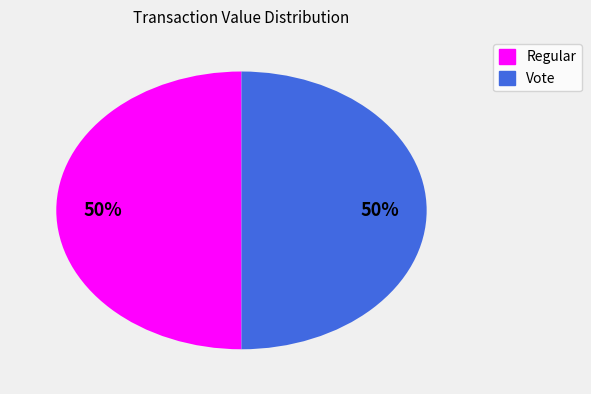

Count the number of slices in the pie.

2